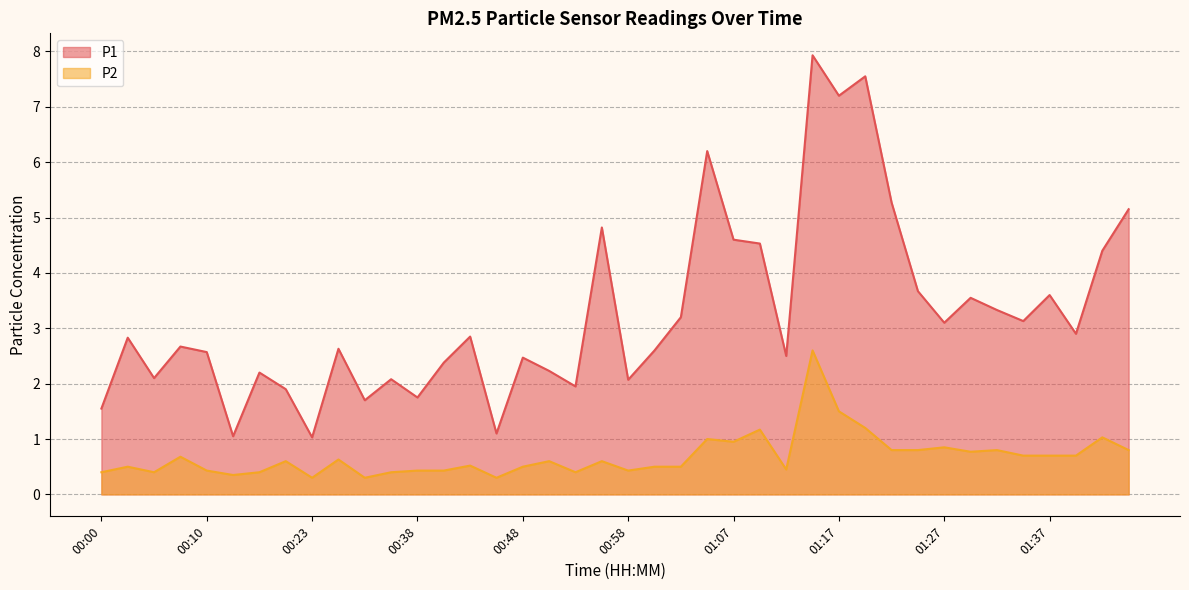

What is the difference between the P2 values at 01:07 and 00:38?

0.5